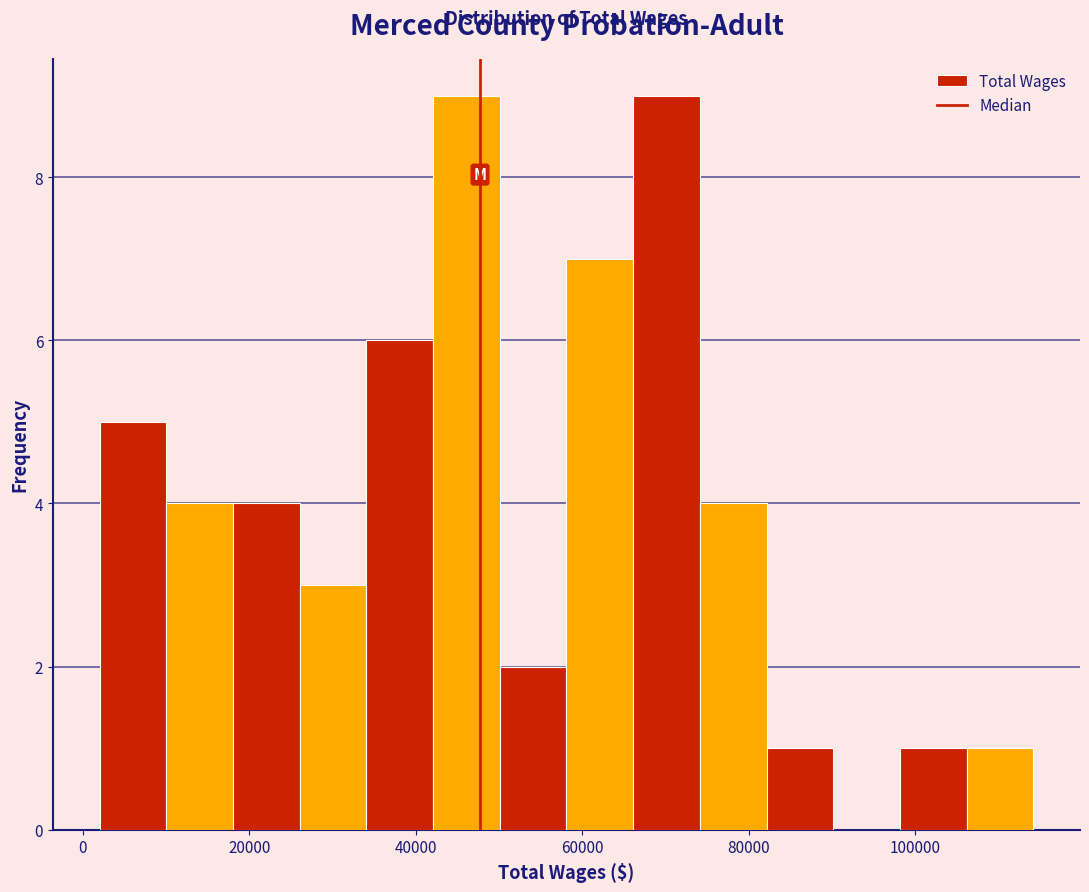

Reading left to right, list every bar in this chart as the range it spans on the x-axis followed by its height. Neither the bar edges nor the heights are printed on the chart, so give them approximately, as read against the axes.

2000 to 10000: 5
10000 to 18000: 4
18000 to 26000: 4
26000 to 34000: 3
34000 to 42000: 6
42000 to 50000: 9
50000 to 58000: 2
58000 to 66000: 7
66000 to 74000: 9
74000 to 82000: 4
82000 to 90000: 1
90000 to 98000: 0
98000 to 106000: 1
106000 to 114000: 1